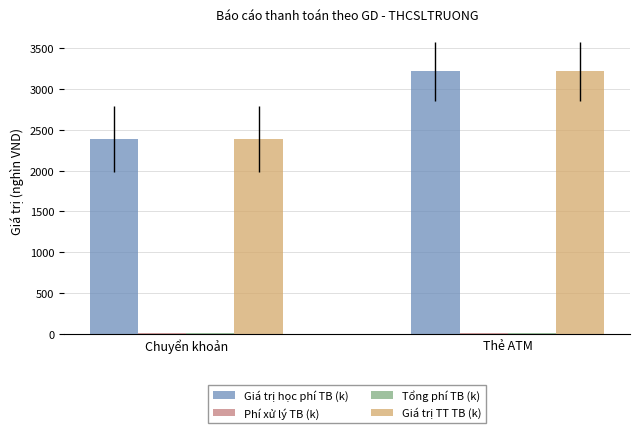

Is it true that Giá trị học phí TB (k) equals 1562.3 at Chuyển khoản?

False